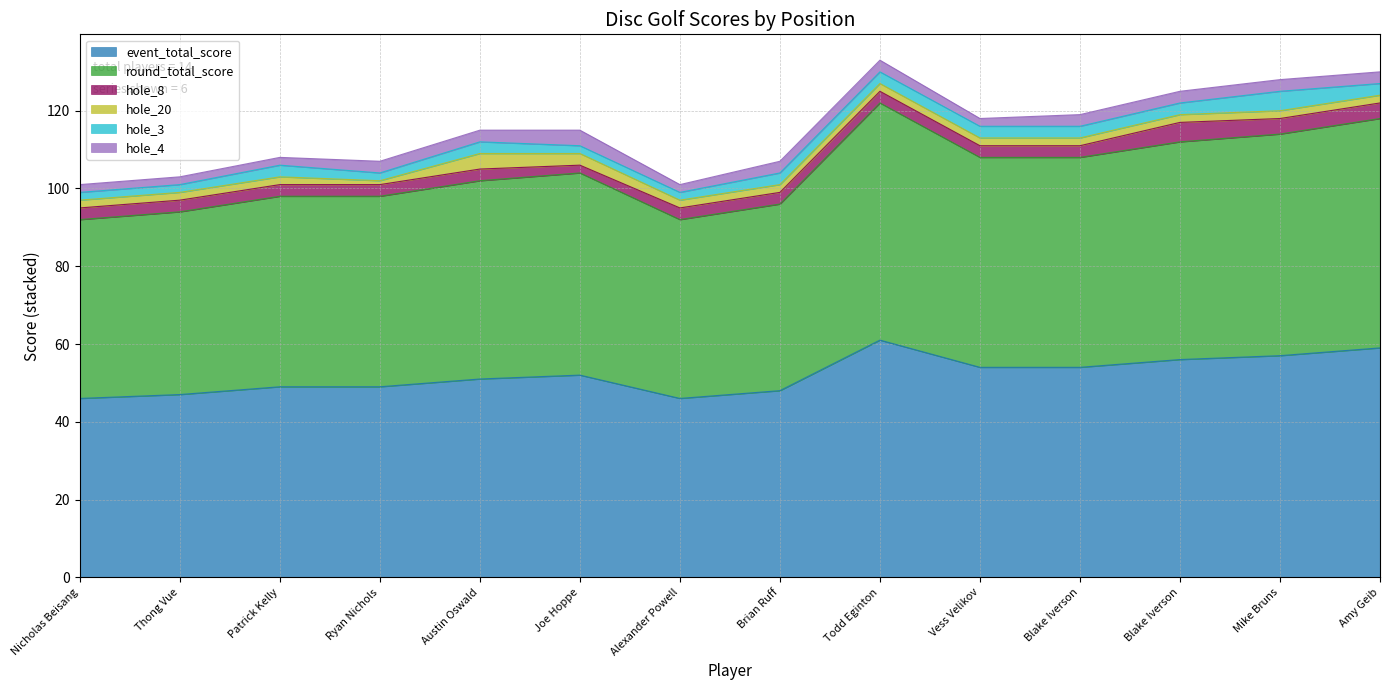

True or false: event_total_score and hole_20 intersect in this chart.

False